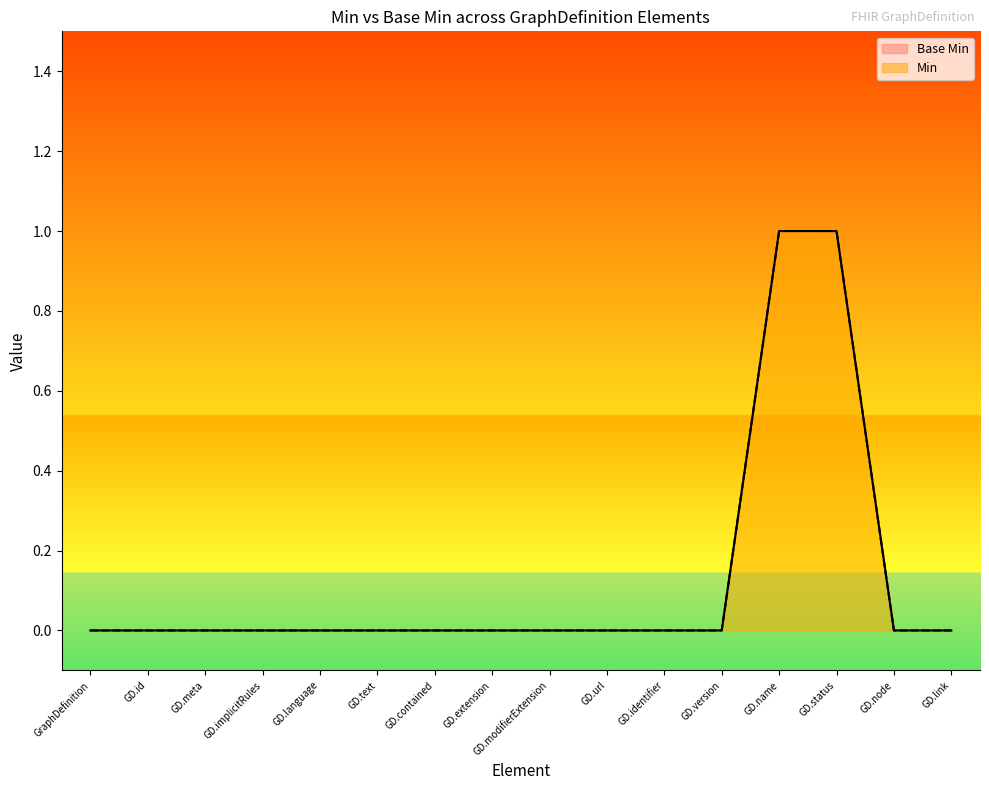

Rank the series by their maximum value, from highest to lowest.

Min, Base Min